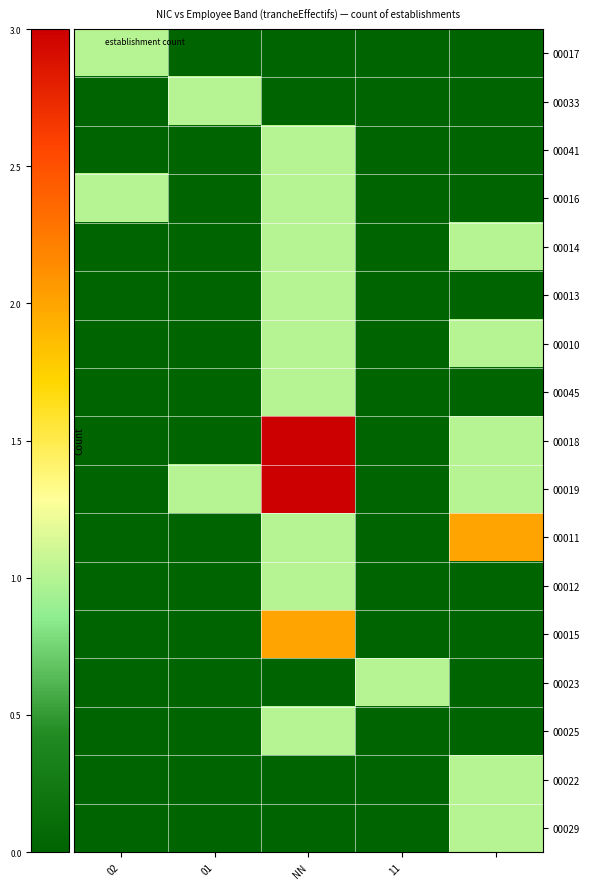

At which category is the sum across all series the highest?

NN